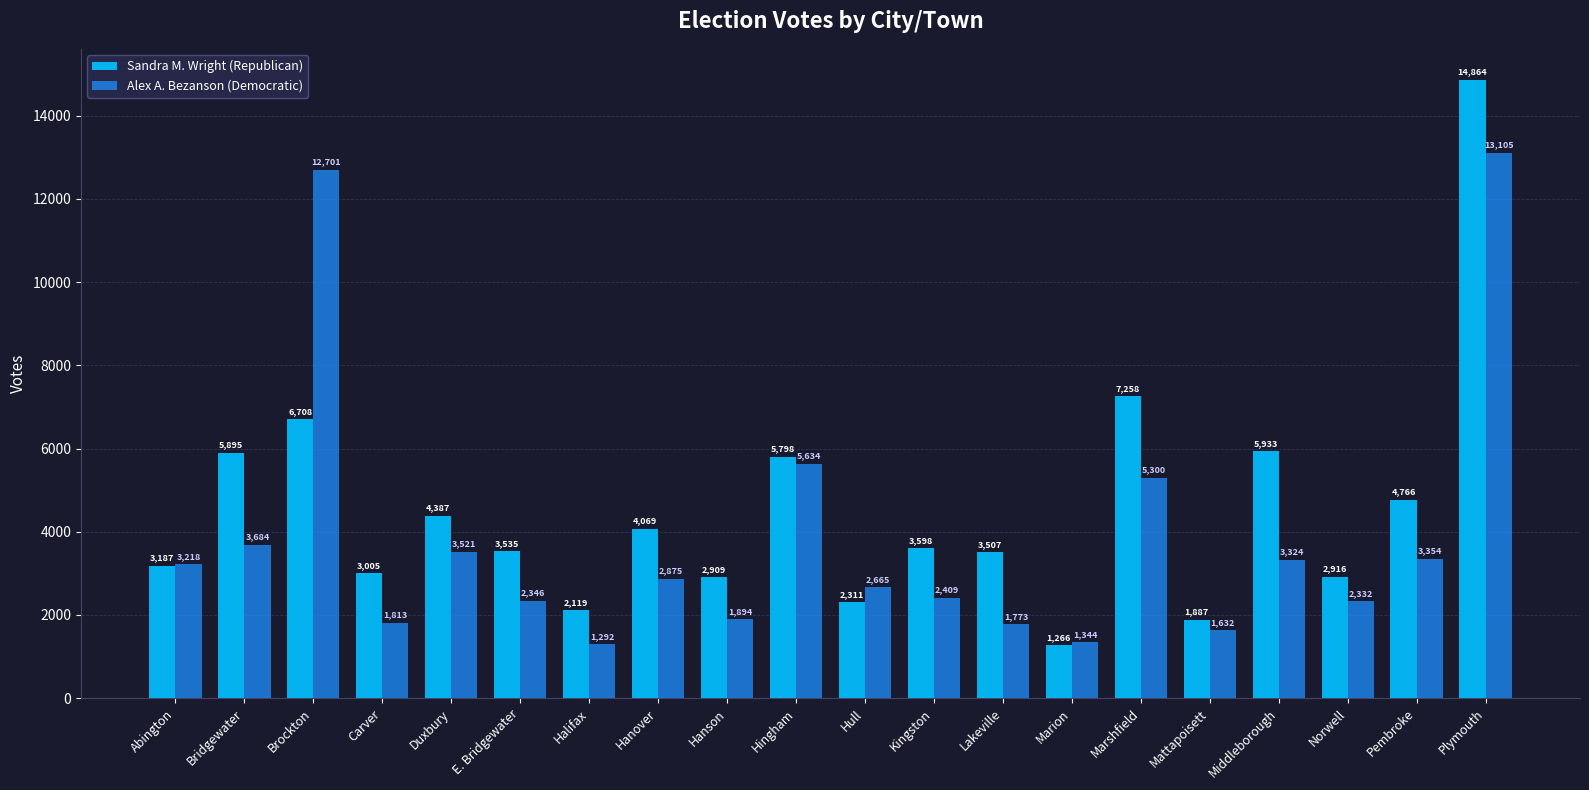

What position from the left is Hanover?

8